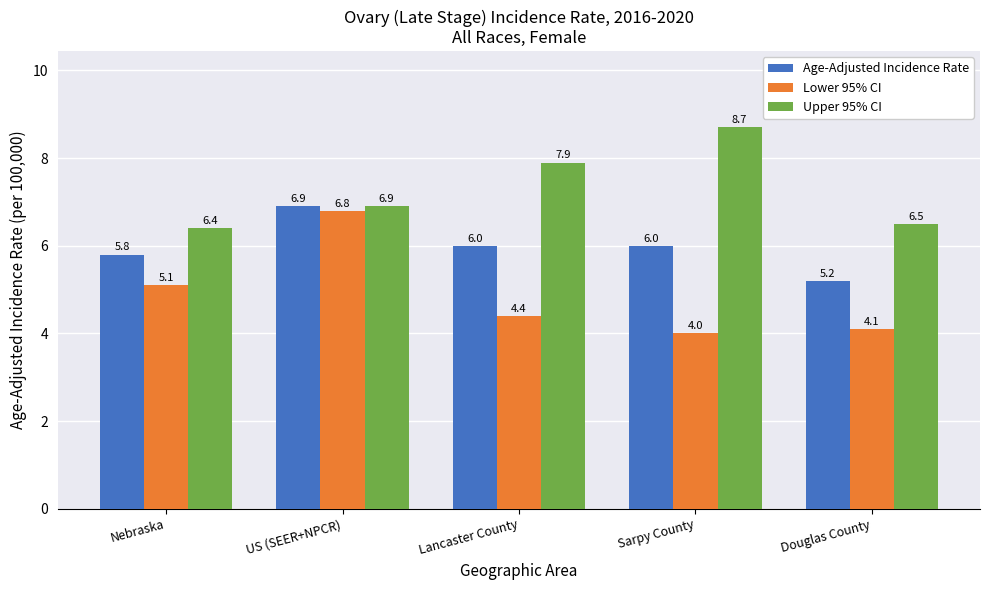

What is the average value of the Lower 95% CI series?

4.9